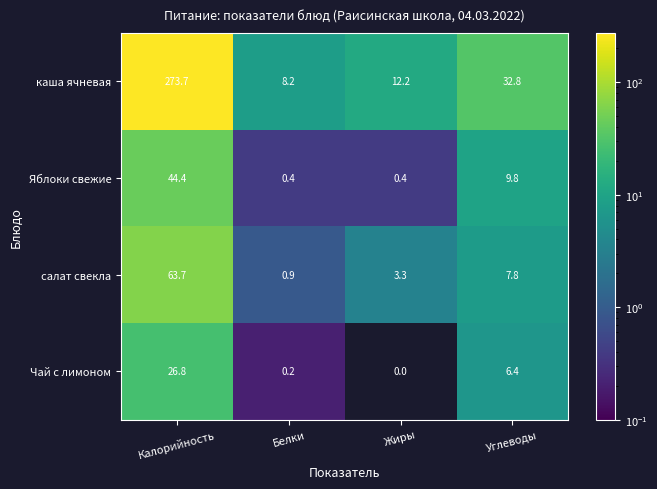

Rank the series by their maximum value, from highest to lowest.

каша ячневая, салат свекла, Яблоки свежие, Чай с лимоном